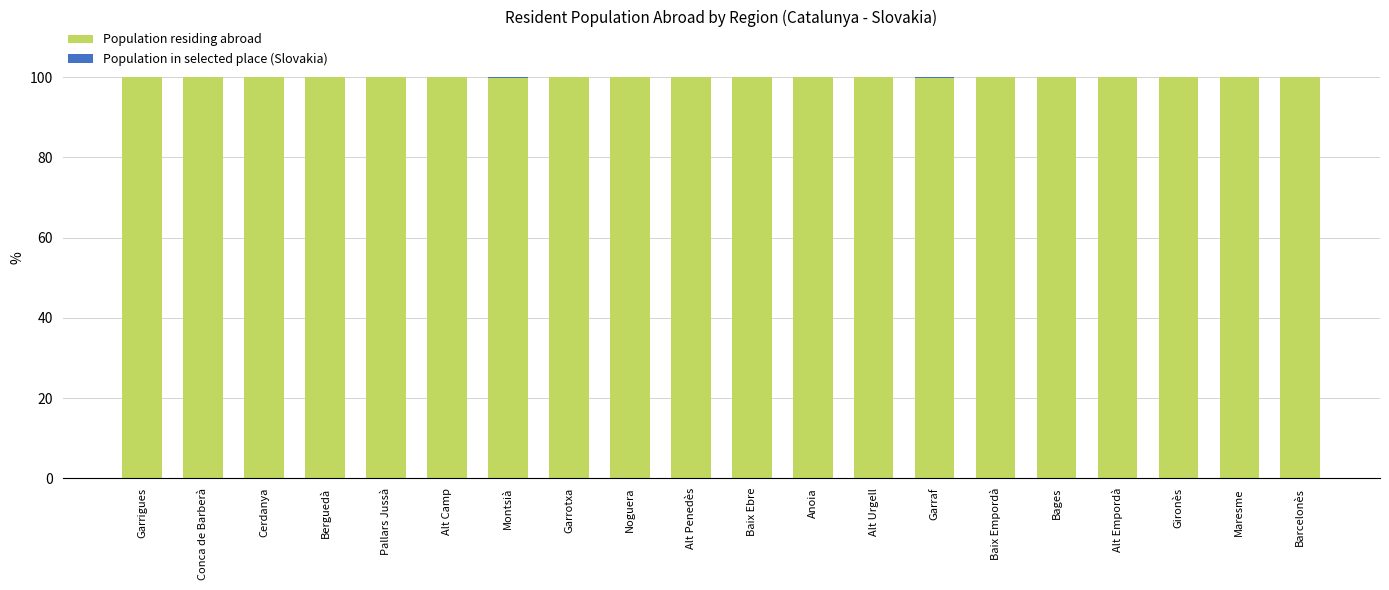

The value of Population residing abroad at Garrigues is 29.4. True or false?

False